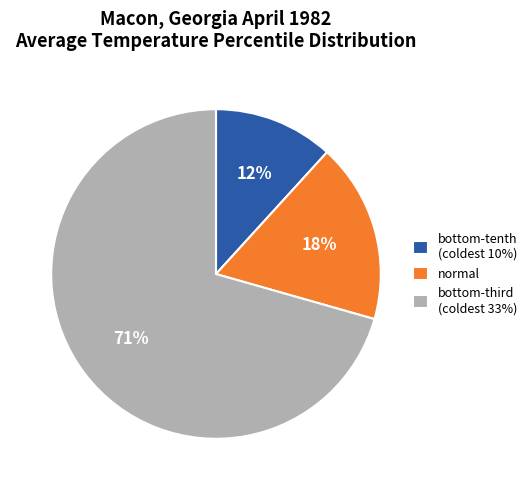

What is the largest slice in the pie chart?

bottom-third